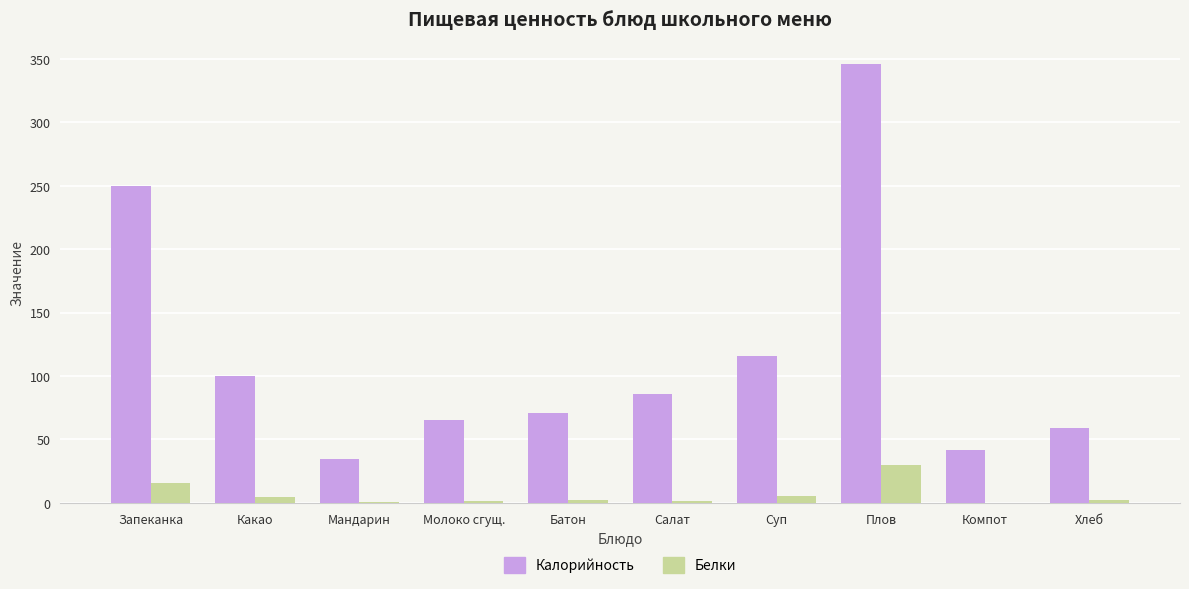

What is the highest value of the Калорийность series?

346.1